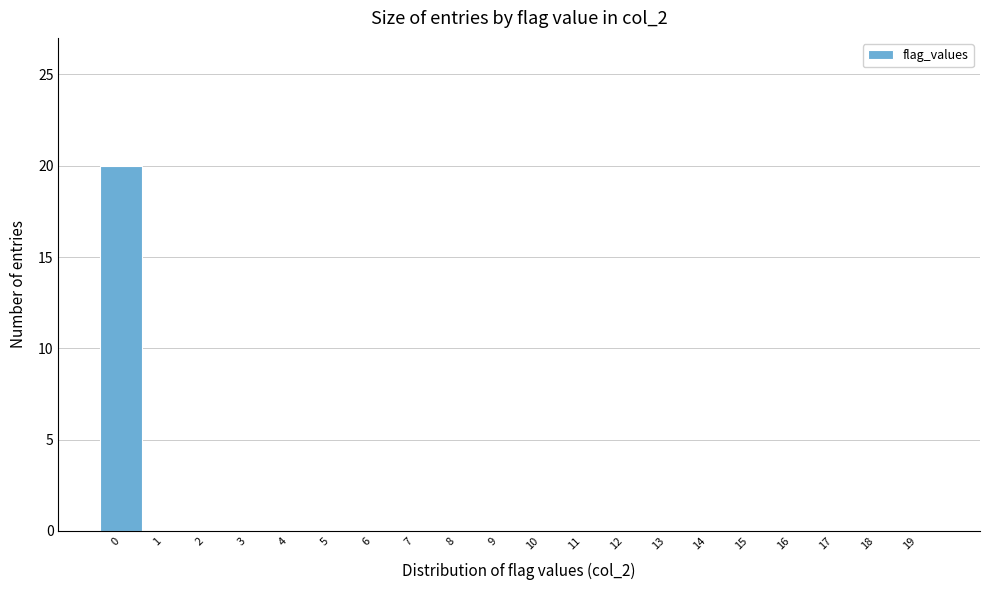

Reading left to right, transcribe this chart: for each bar, give the range it covers on the x-axis and its height. The values are not printed on the chart, so give them approximately, as read against the axis.

-0.5 to 0.5: 20
0.5 to 1.5: 0
1.5 to 2.5: 0
2.5 to 3.5: 0
3.5 to 4.5: 0
4.5 to 5.5: 0
5.5 to 6.5: 0
6.5 to 7.5: 0
7.5 to 8.5: 0
8.5 to 9.5: 0
9.5 to 10.5: 0
10.5 to 11.5: 0
11.5 to 12.5: 0
12.5 to 13.5: 0
13.5 to 14.5: 0
14.5 to 15.5: 0
15.5 to 16.5: 0
16.5 to 17.5: 0
17.5 to 18.5: 0
18.5 to 19.5: 0